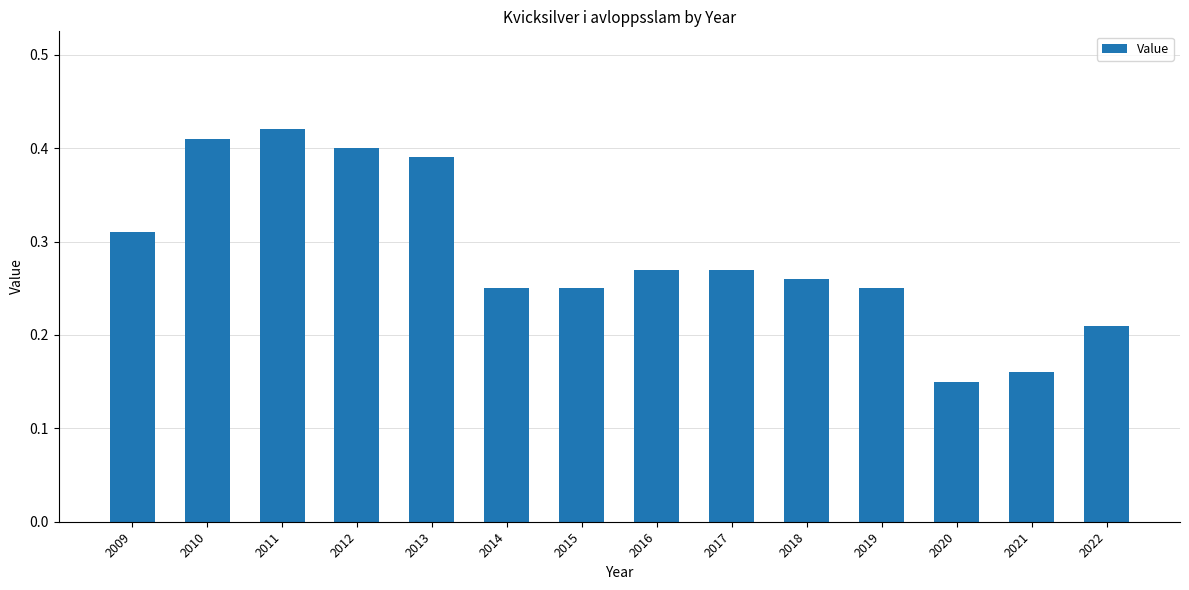

How many series are shown in this chart?

1